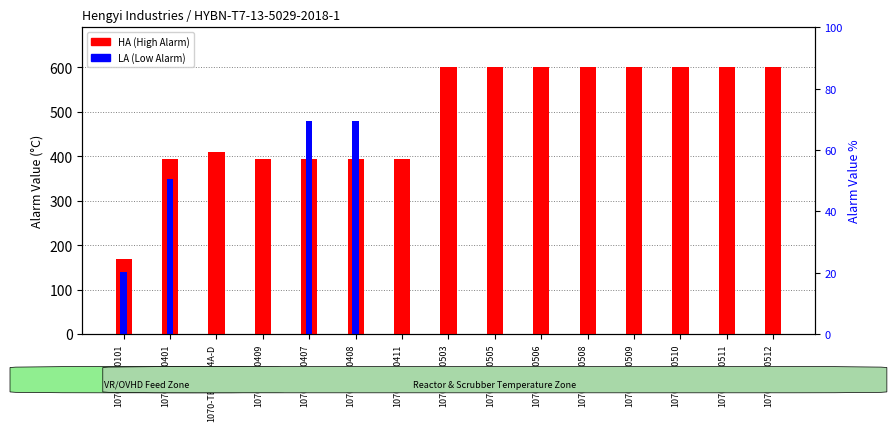

List the labels in order of HA (High Alarm) value, largest first.

1070-TE-10503, 1070-TE-10505, 1070-TE-10506, 1070-TE-10508, 1070-TE-10509, 1070-TE-10510, 1070-TE-10511, 1070-TE-10512, 1070-TE-10404A-D, 1070-TE-10401, 1070-TE-10409, 1070-TE-10407, 1070-TE-10408, 1070-TE-10411, 1070-TE-10101